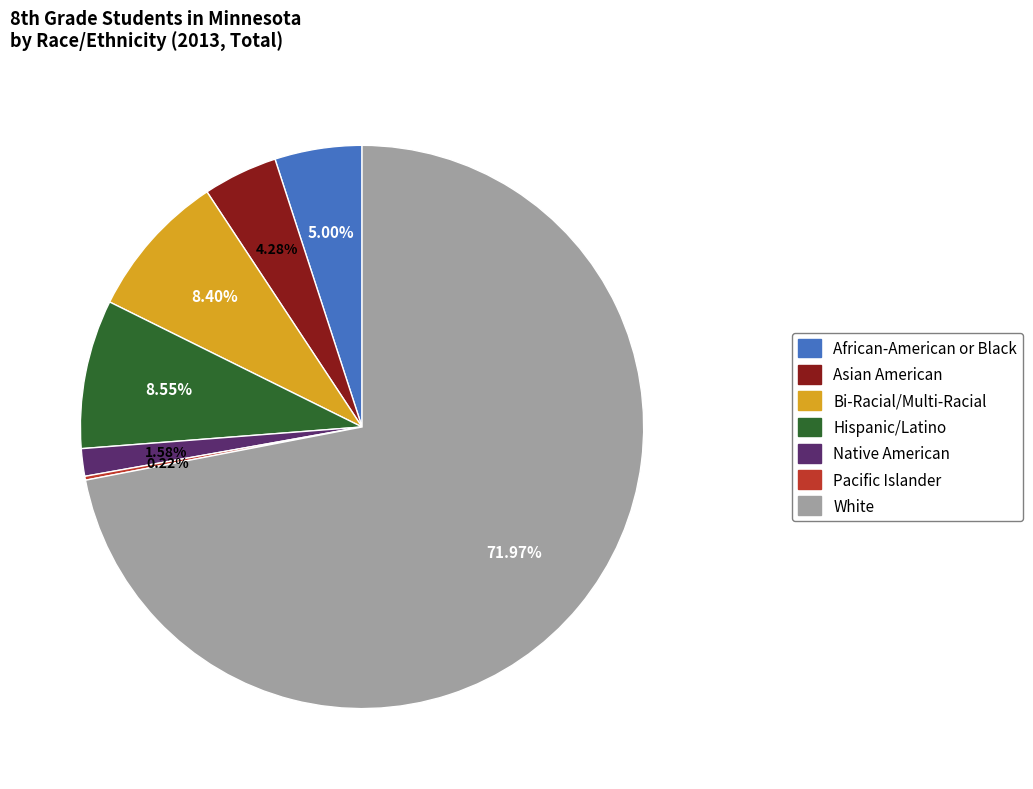

To the nearest percent, what percentage of the pie is Bi-Racial/Multi-Racial?

8%